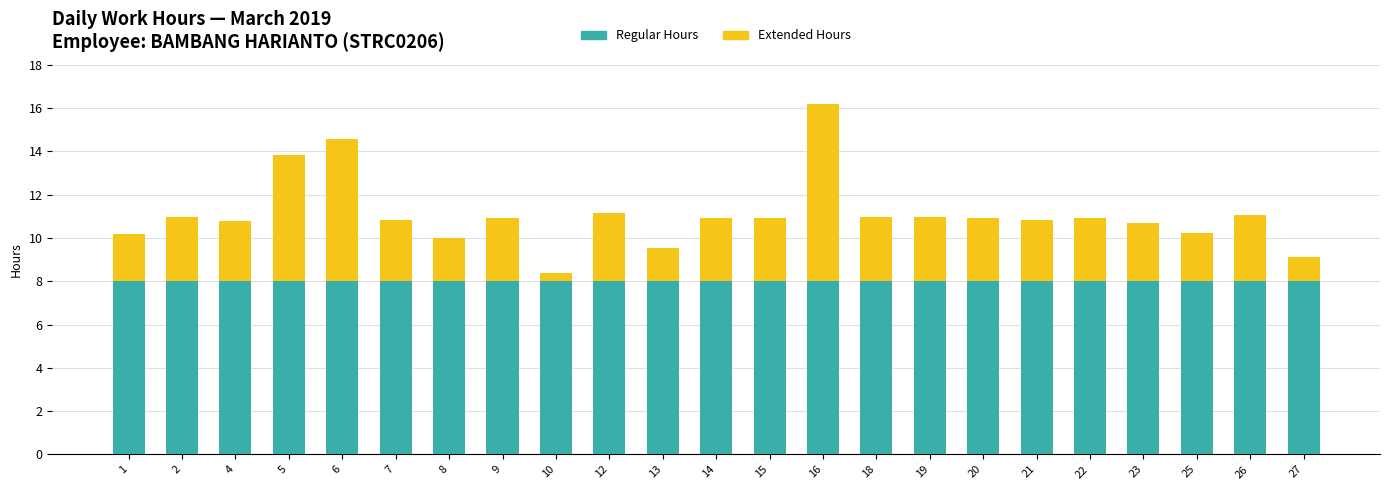

The value of Regular Hours at 9 is 8.0. True or false?

True